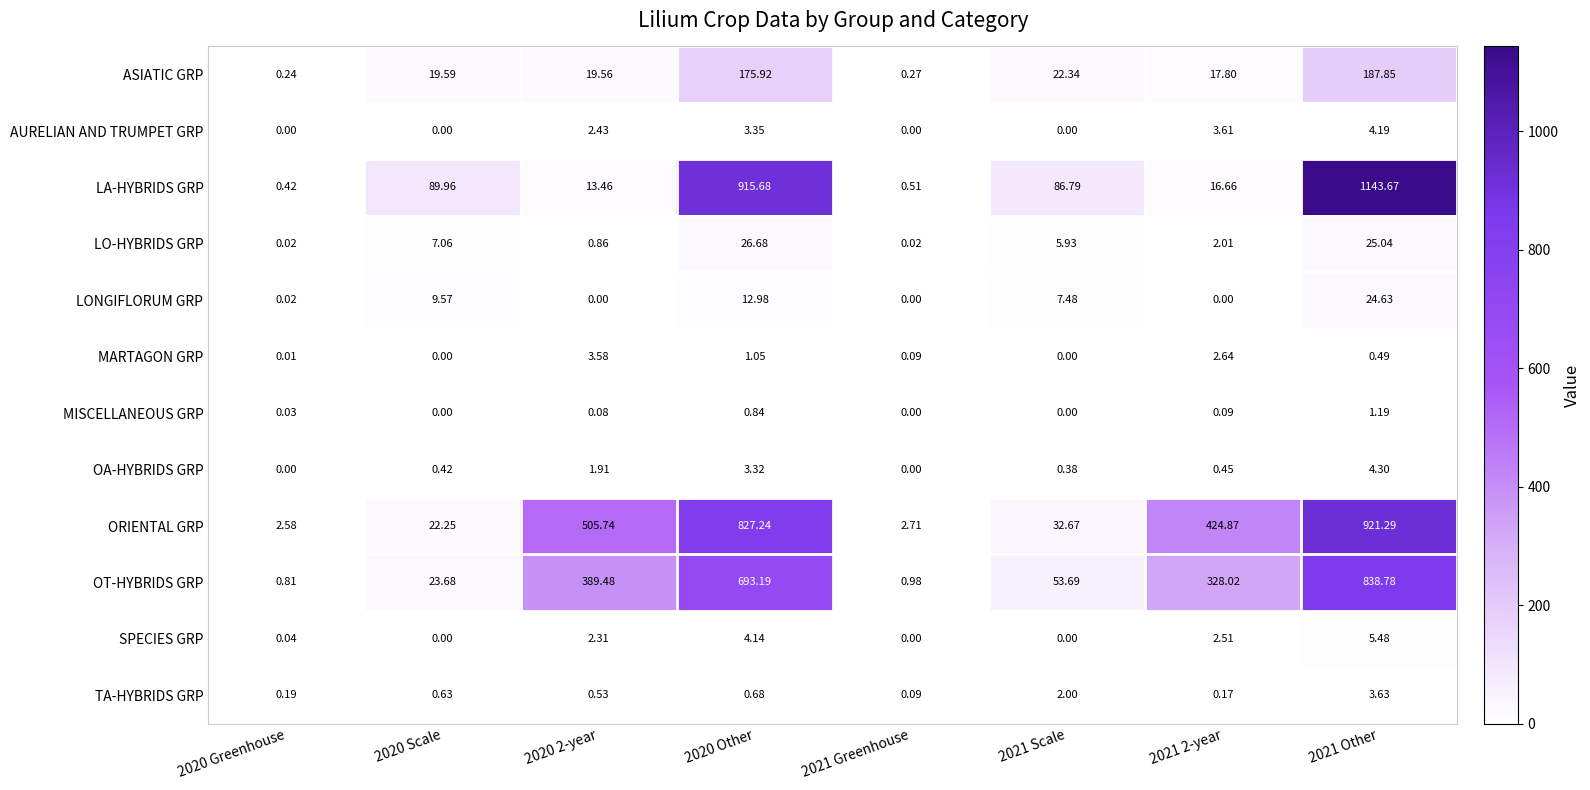

Which series has the largest range (max minus min)?

LA-HYBRIDS GRP